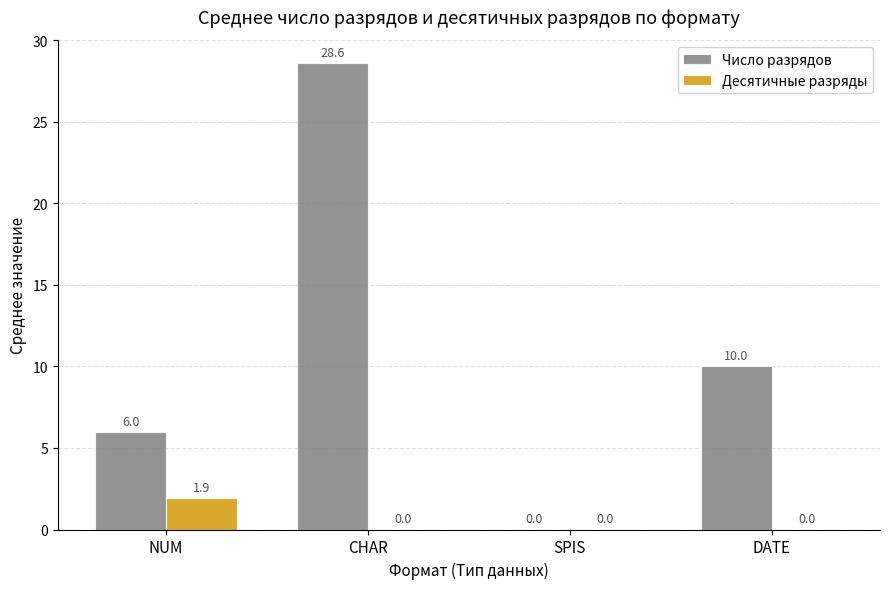

How many Десятичные разряды values are between 0 and 1?

3